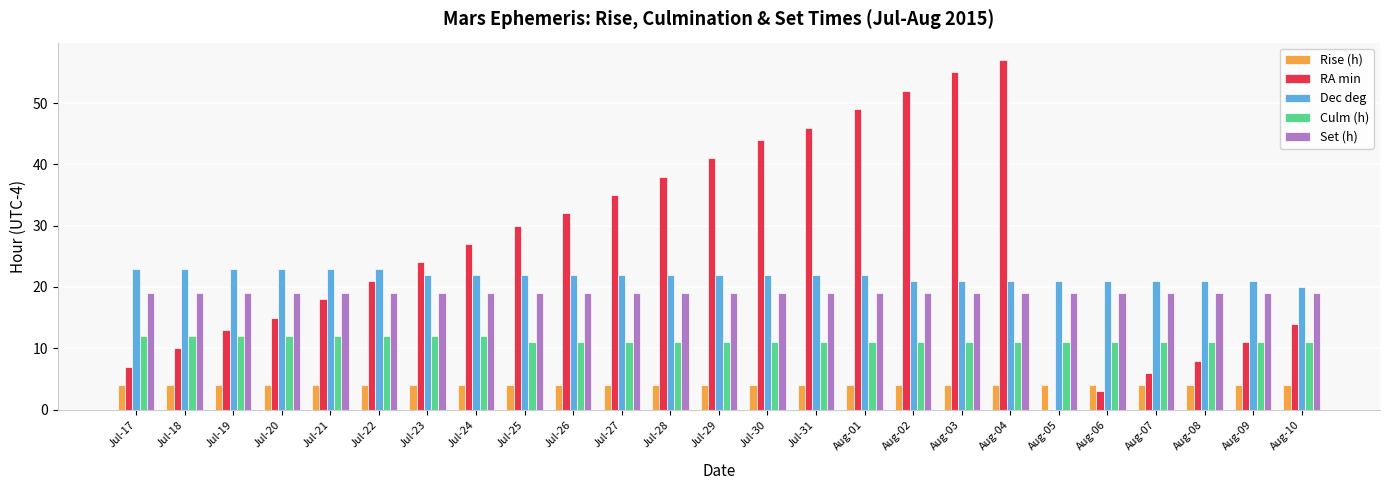

What is the total value across all series at Jul-20?

73